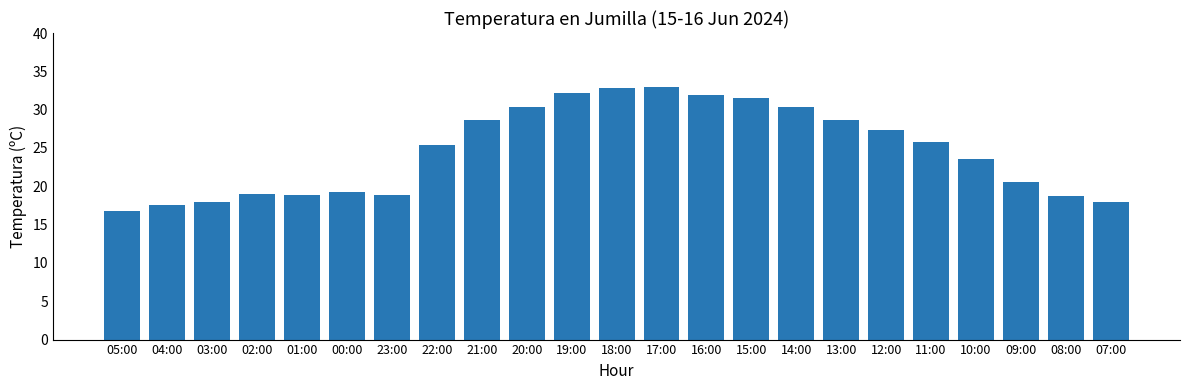

What is the sum of all values?

567.0